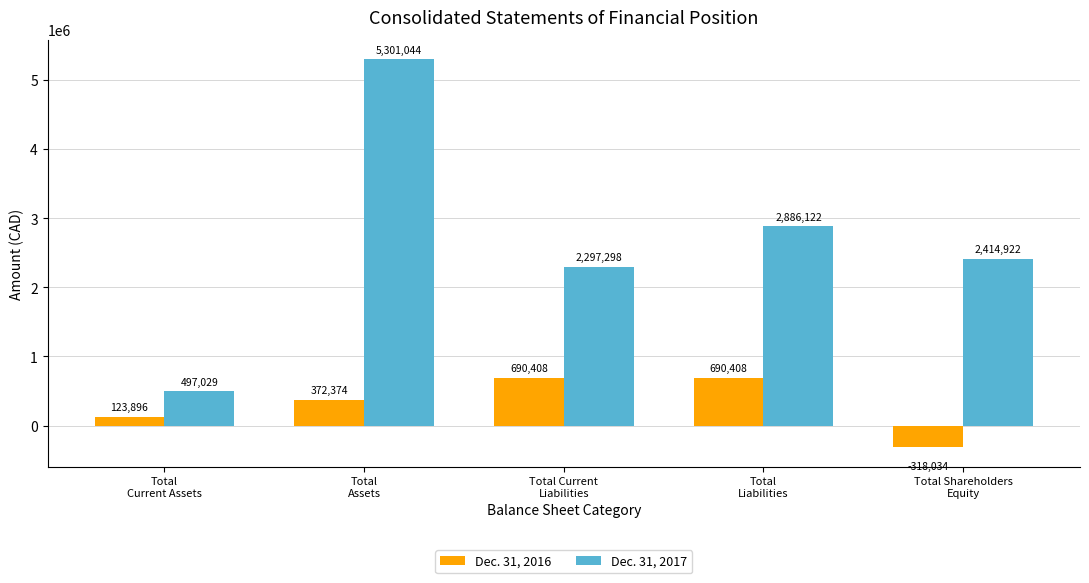

Rank the series at Total Current
Liabilities from highest to lowest value.

Dec. 31, 2017, Dec. 31, 2016